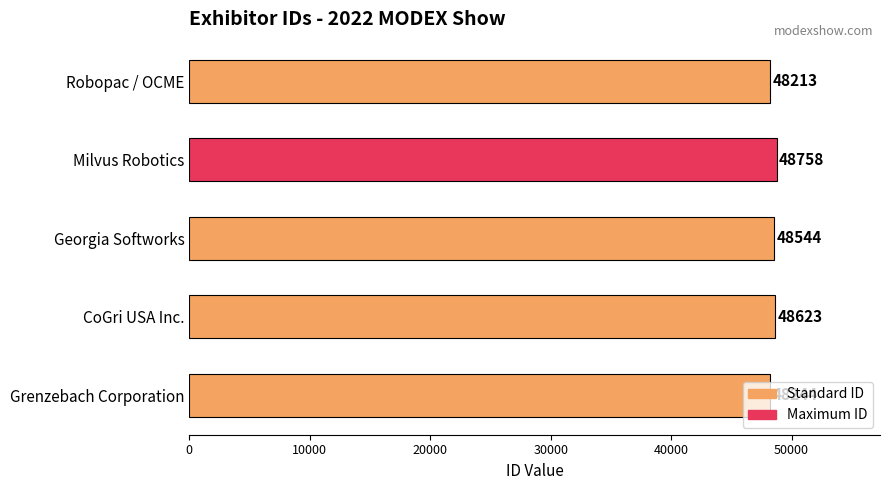

Does the chart contain any negative values?

No